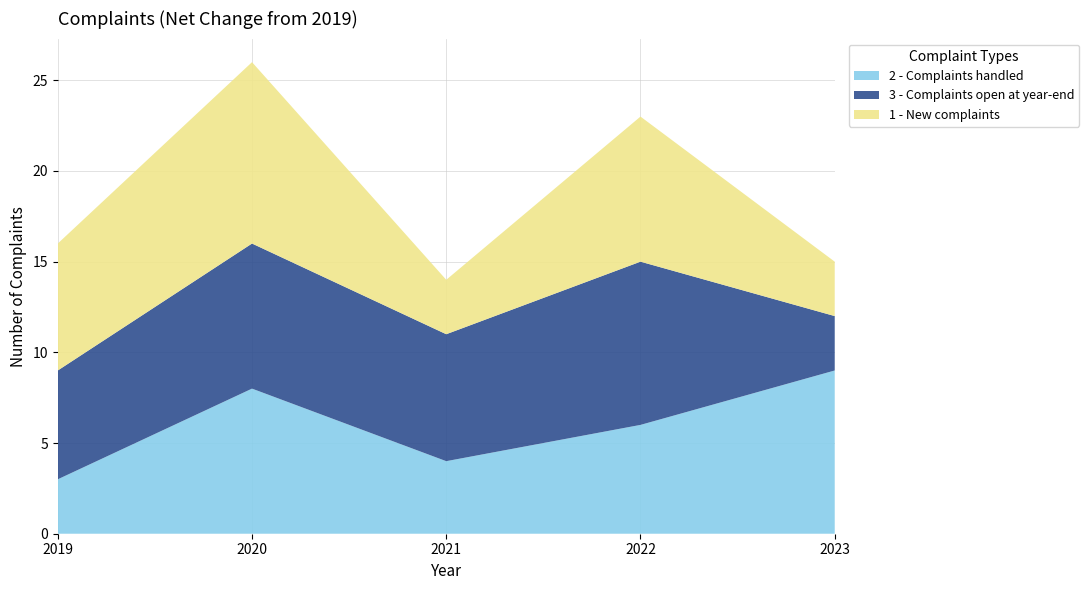

Reading right to left, list all the values displayed in this chart.

2 - Complaints handled: 2023=9	2022=6	2021=4	2020=8	2019=3
3 - Complaints open at year-end: 2023=3	2022=9	2021=7	2020=8	2019=6
1 - New complaints: 2023=3	2022=8	2021=3	2020=10	2019=7